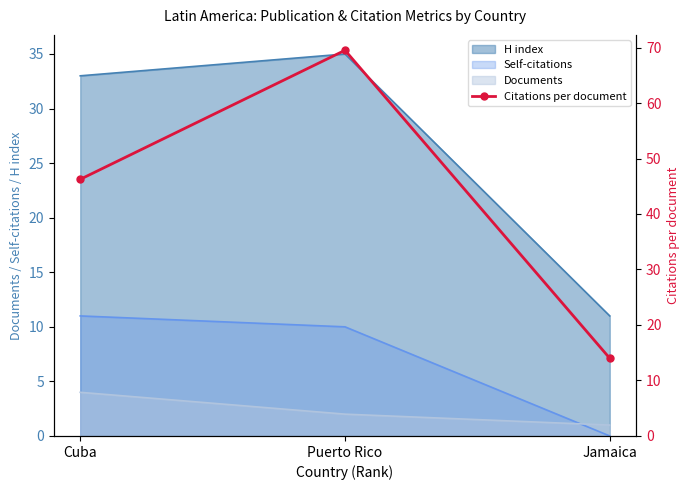

Is it true that the value at Puerto Rico is 69.5?

True